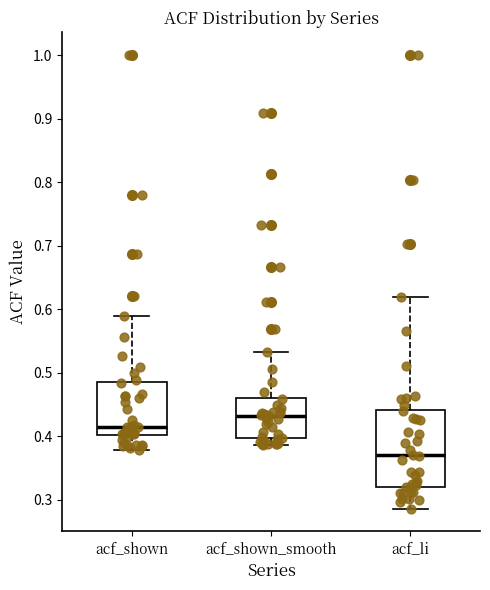

Where is the upper edge of the box for acf_li on the y-axis? The values are not printed on the chart, so give them approximately, as read against the axis.

0.44